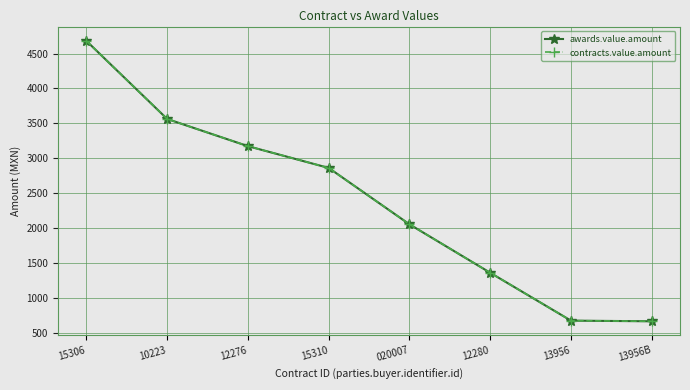

Does the chart have visible grid lines?

Yes